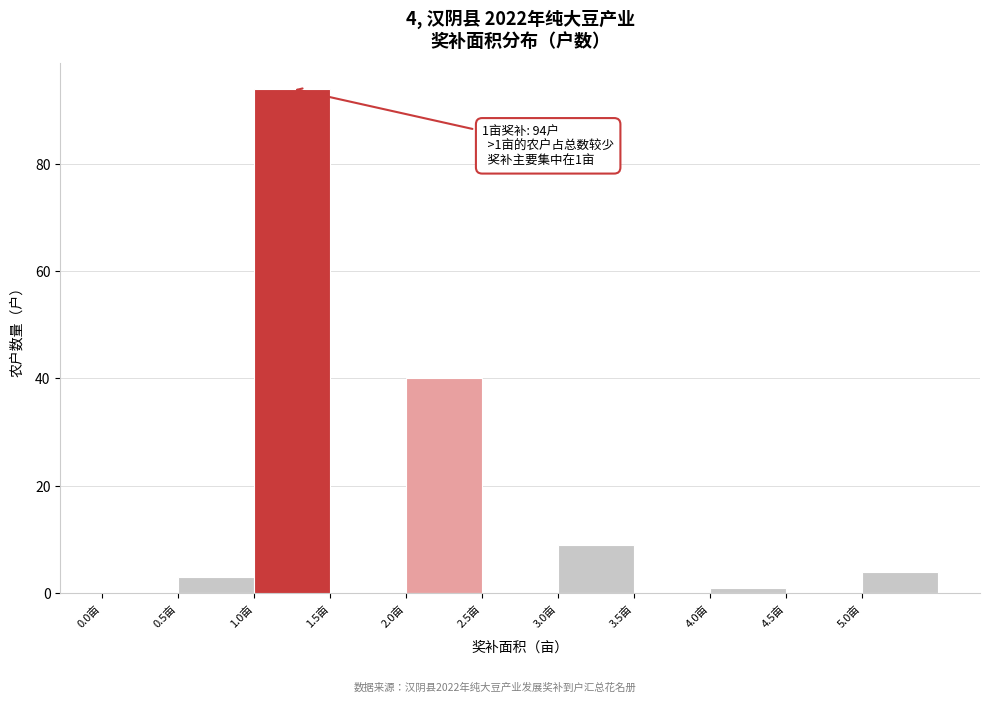

Over which range of the x-axis is the bar tallest?

1.0 to 1.5